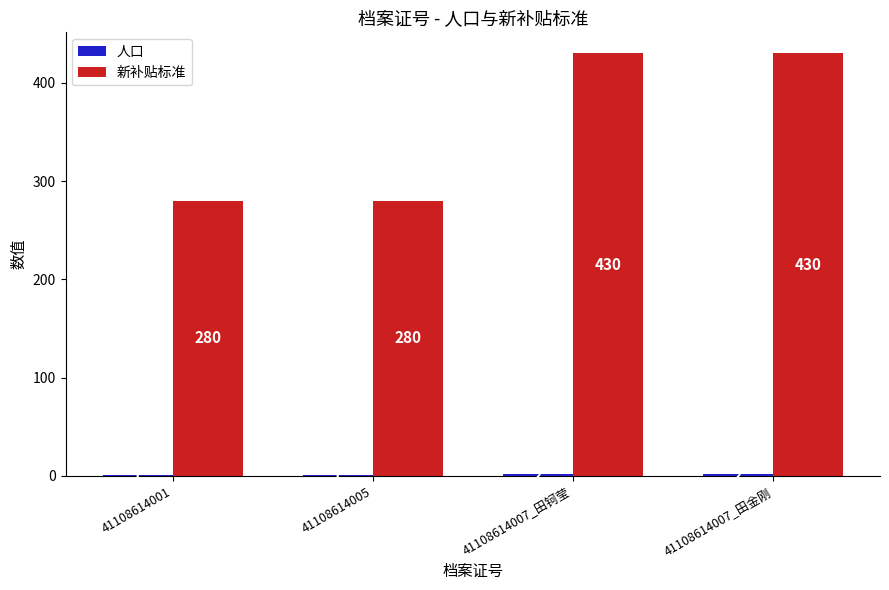

The value of 新补贴标准 at 41108614007_田钶莹 is 430. True or false?

True